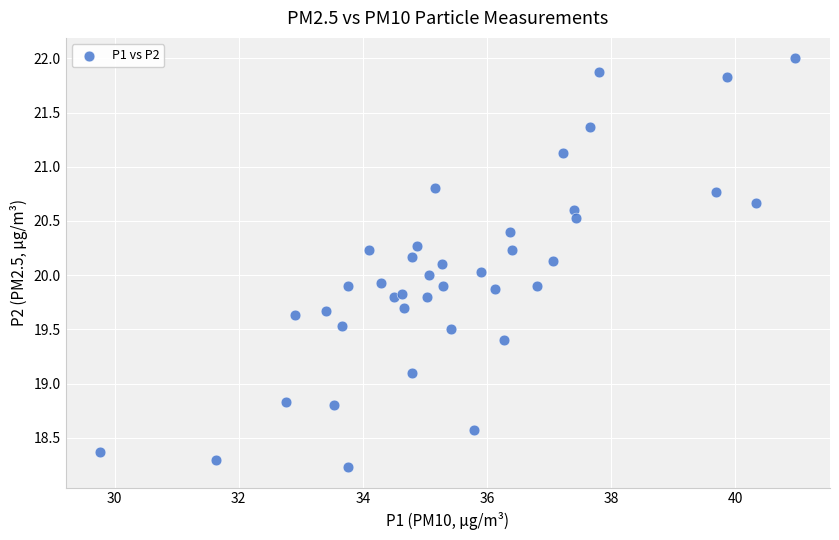

What is the range of Y values (max minus min)?

3.8